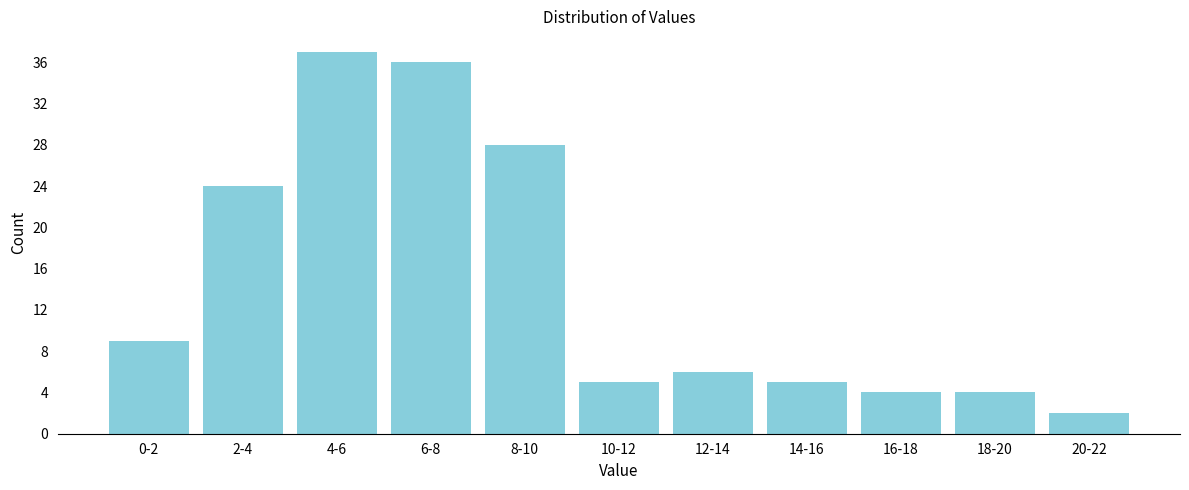

Reading left to right, extract all data points from this chart.

9	24	37	36	28	5	6	5	4	4	2